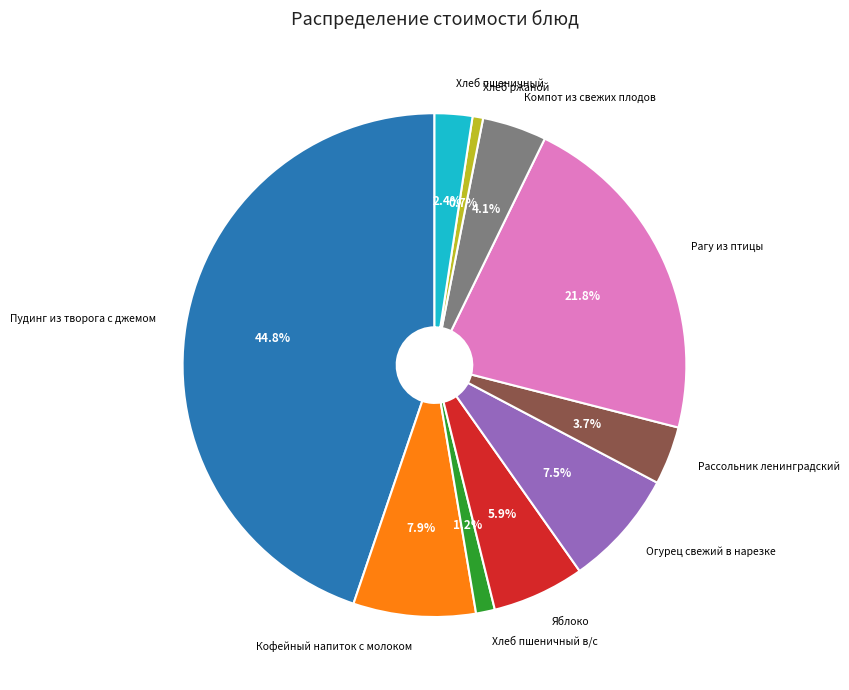

Approximately how many times larger is the value at Яблоко compared to Хлеб ржаной?

8.7